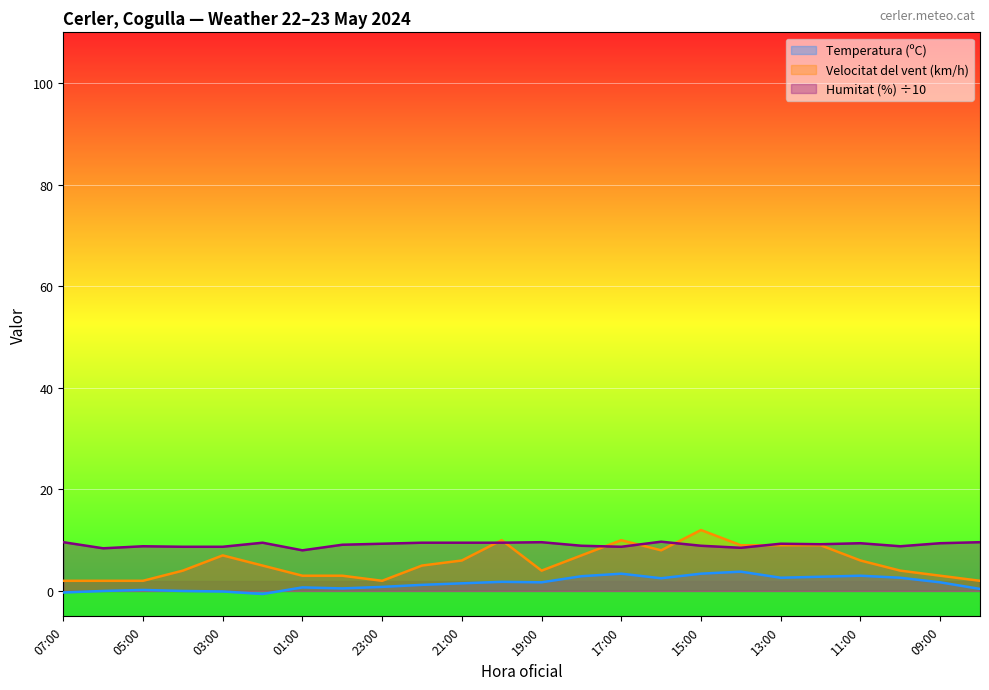

Is it true that Humitat (%) equals 9.4 at 09:00?

True